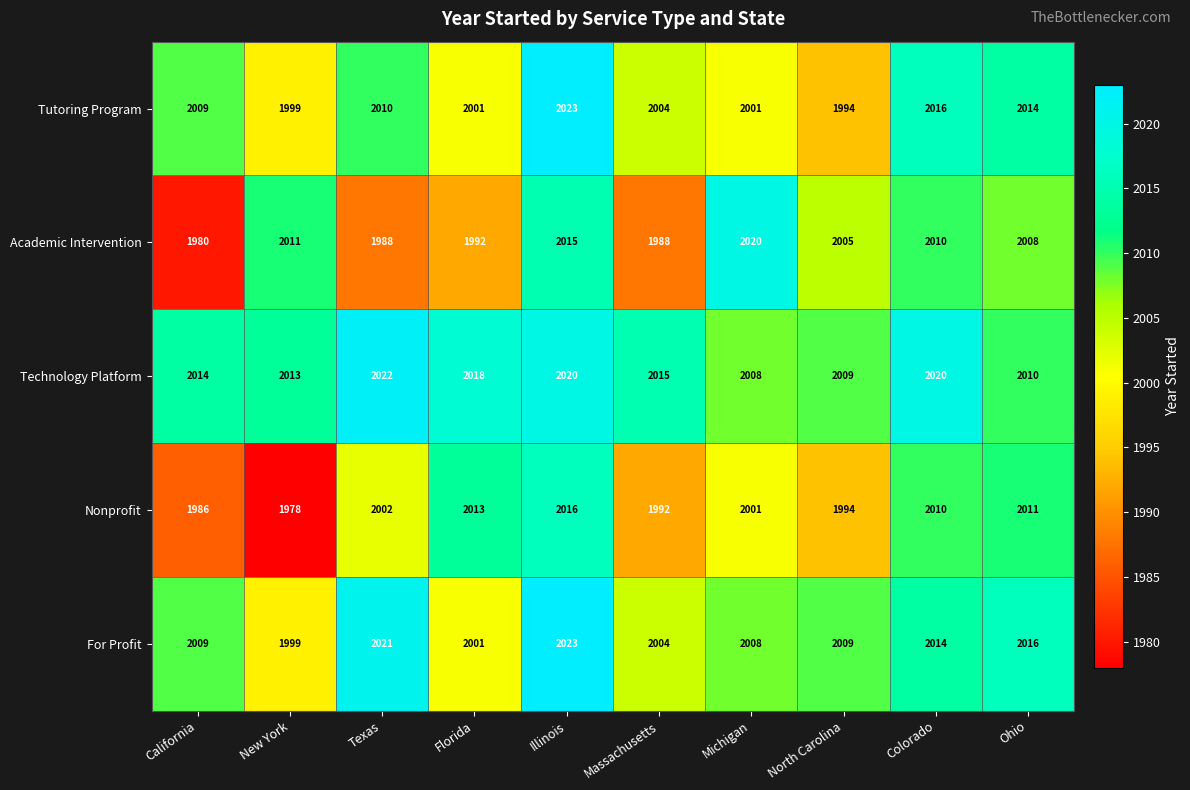

What value does the For Profit series have at North Carolina, to the nearest 5?

2010